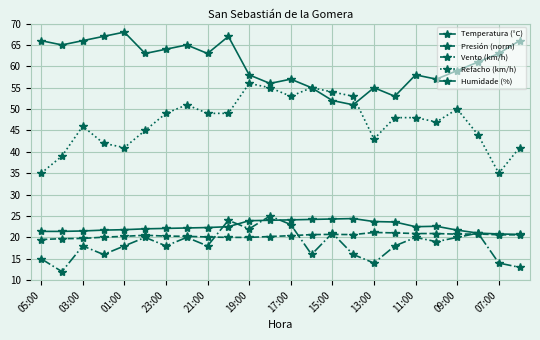

Which series has the largest total across all categories?

Humidade (%)